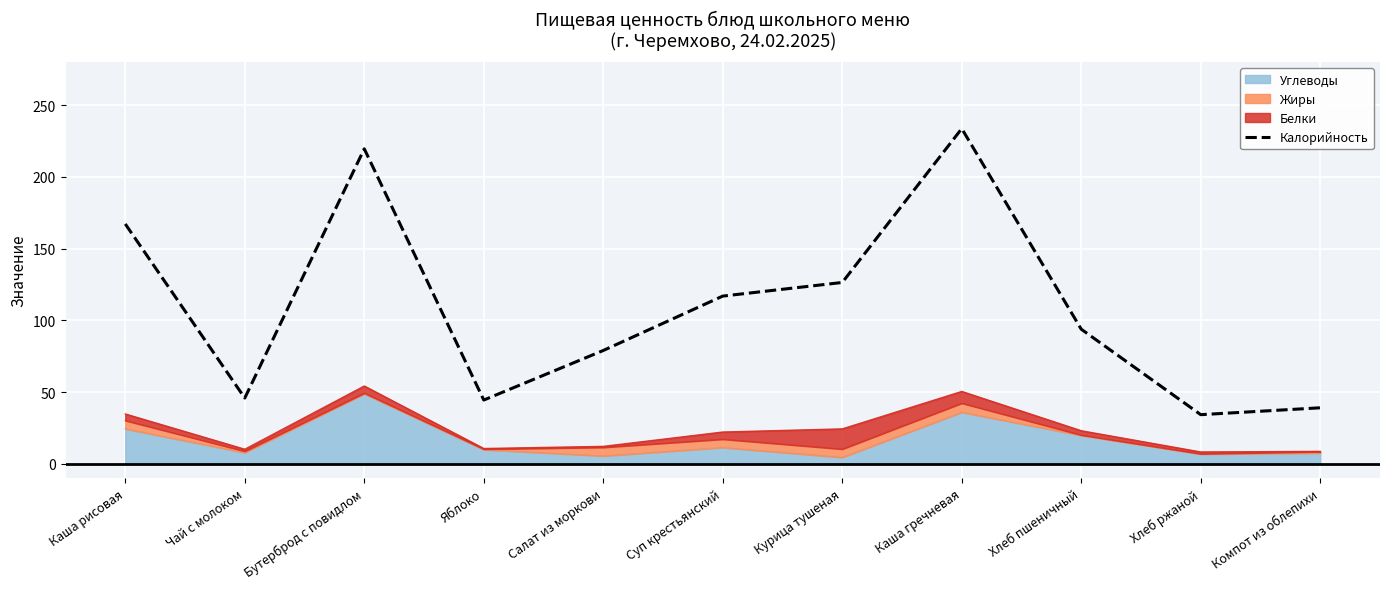

Rank the categories by value from highest to lowest.

Каша гречневая, Бутерброд с повидлом, Каша рисовая, Курица тушеная, Суп крестьянский, Хлеб пшеничный, Салат из моркови, Чай с молоком, Яблоко, Компот из облепихи, Хлеб ржаной